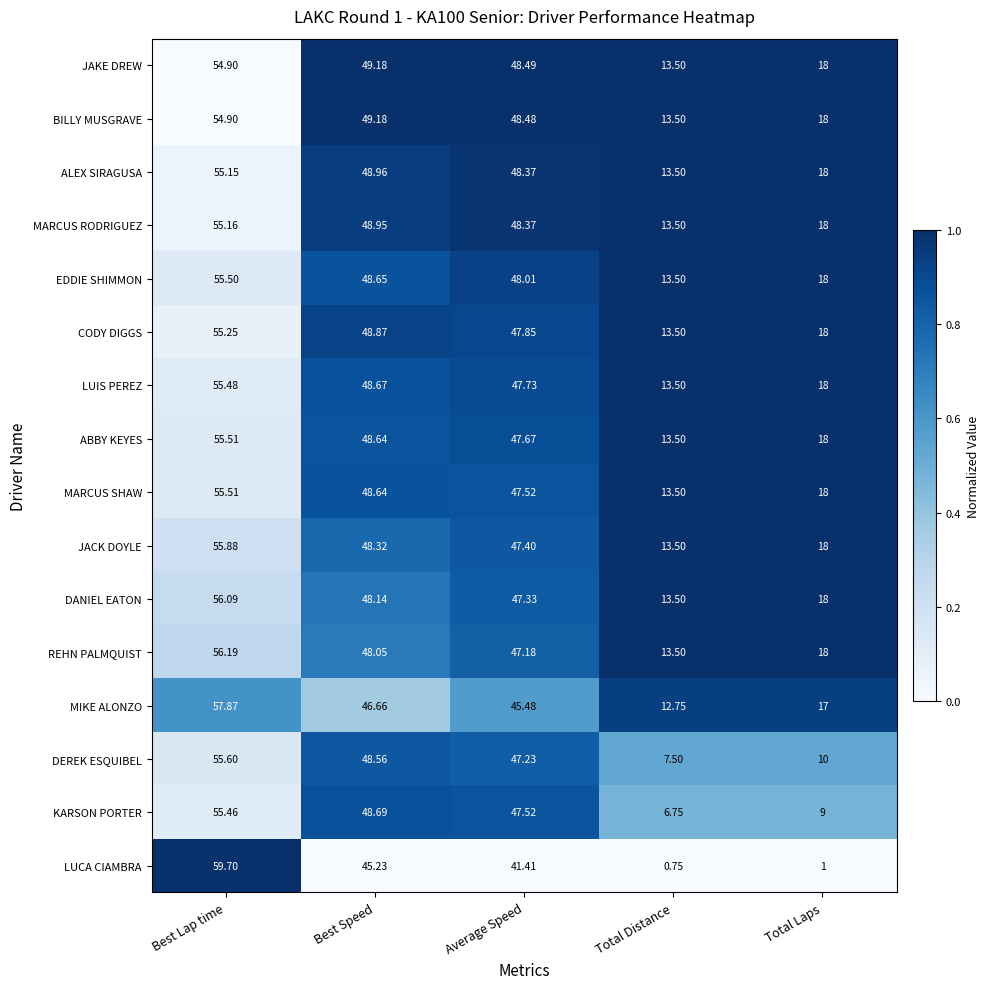

At which category does the chart reach its peak across all series?

Best Lap time